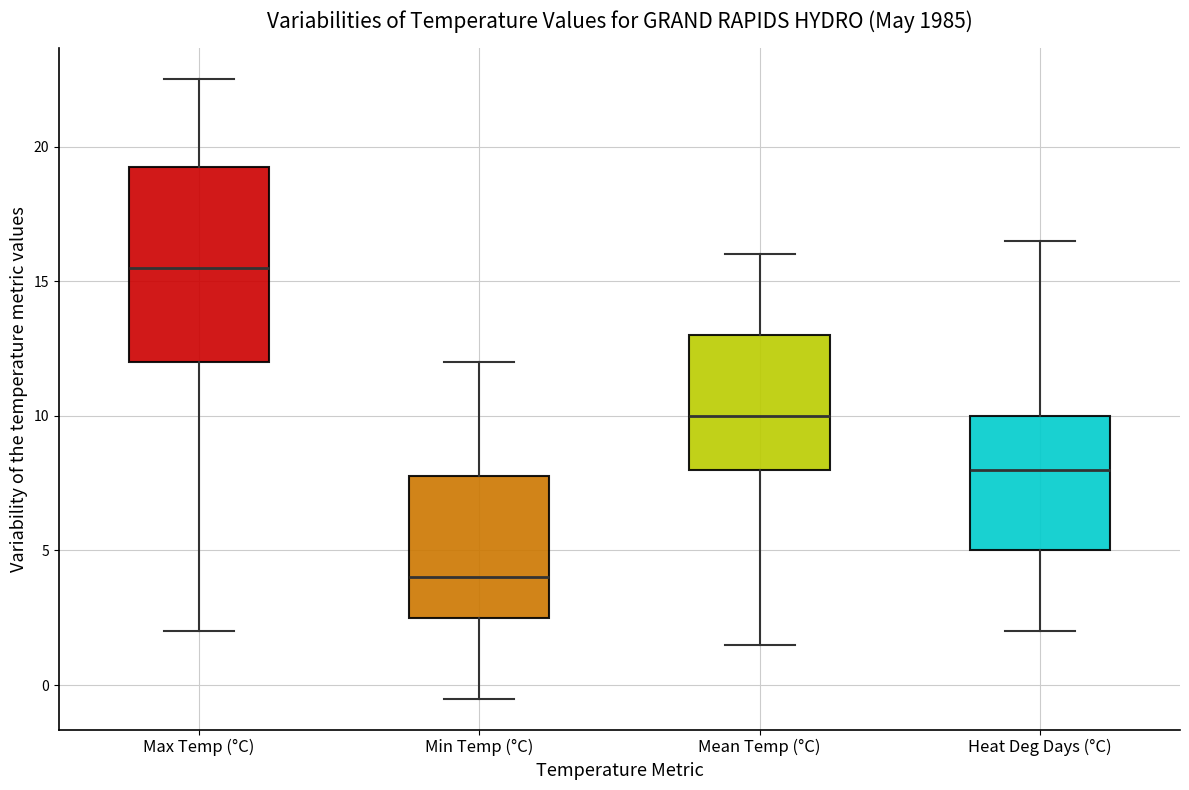

Which box has the lowest median line?

Min Temp (°C)